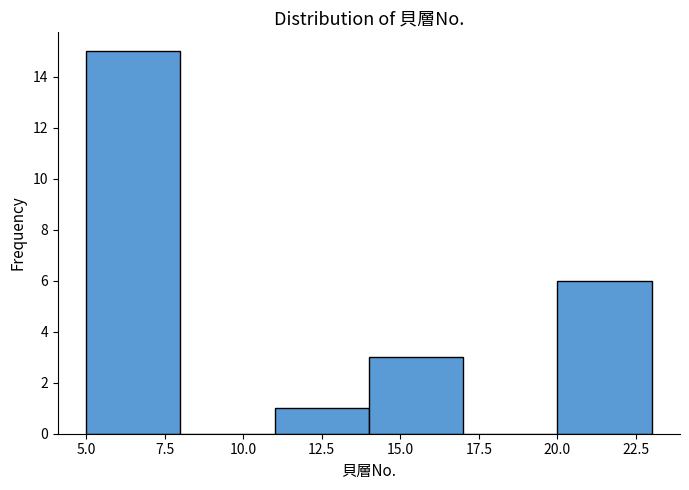

Over which range of the x-axis is the bar tallest?

5 to 8